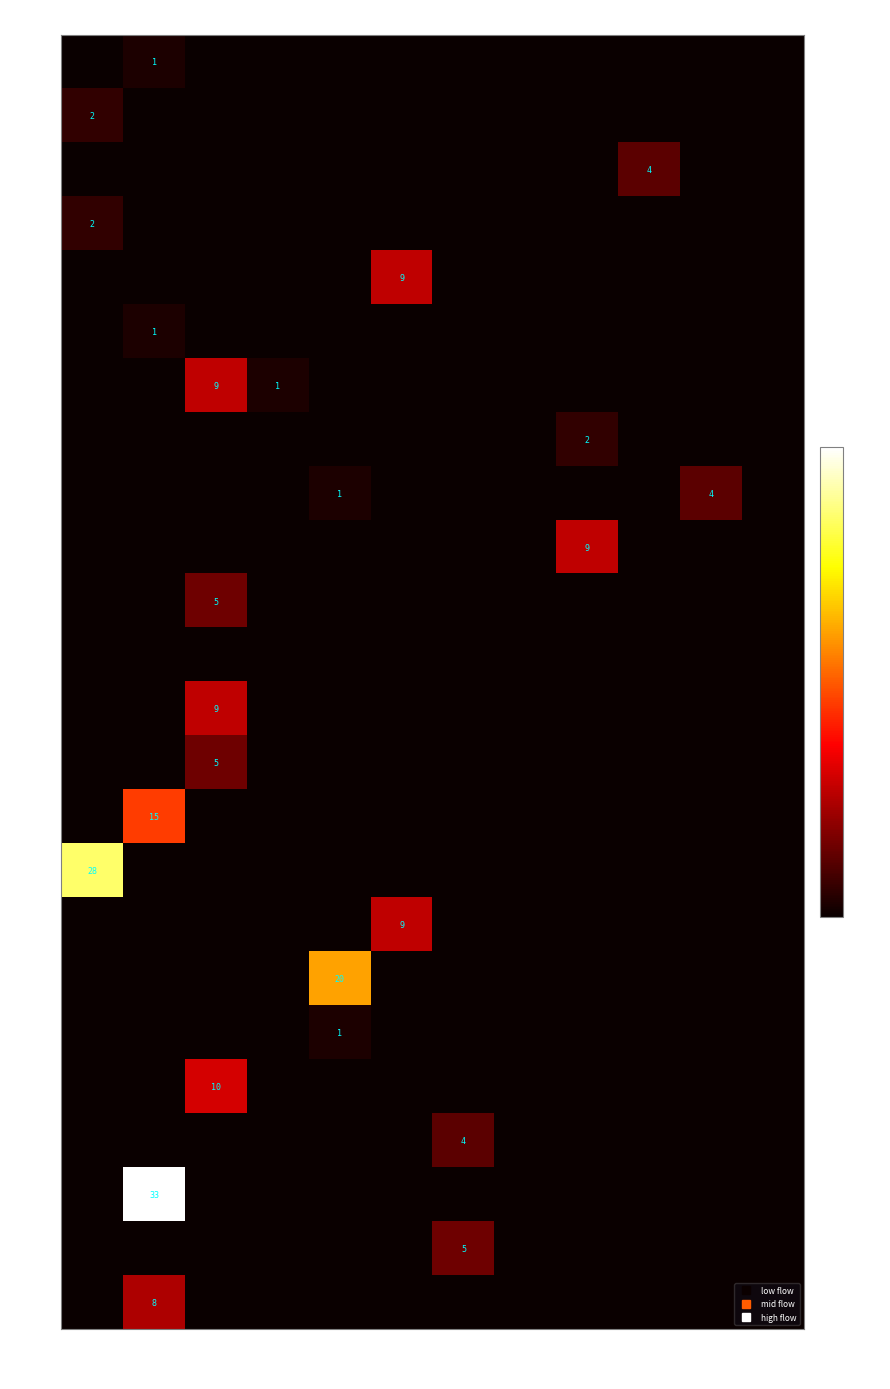

Which category has the highest value across all series?

0005